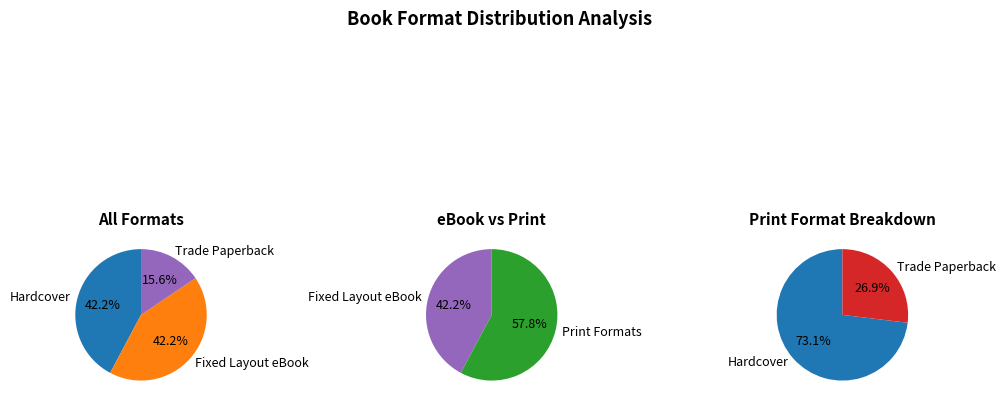

The Hardcover slice represents 37% of the pie. True or false?

False